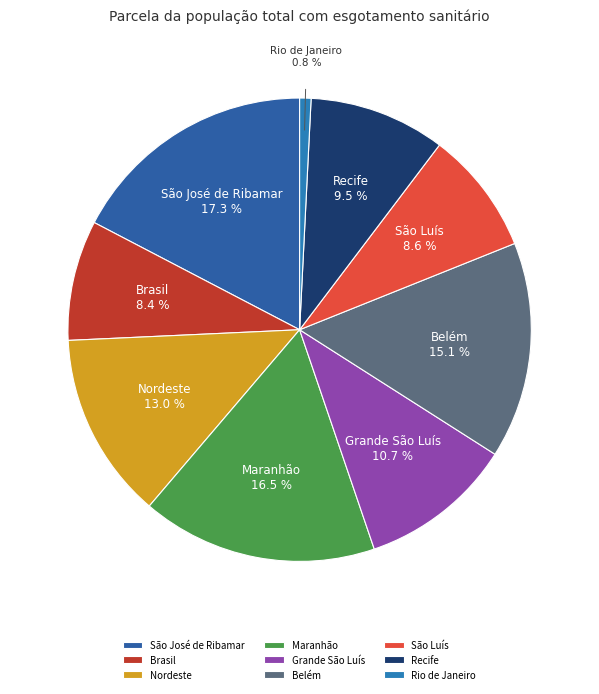

Is it true that Brasil is 8% of the pie?

True